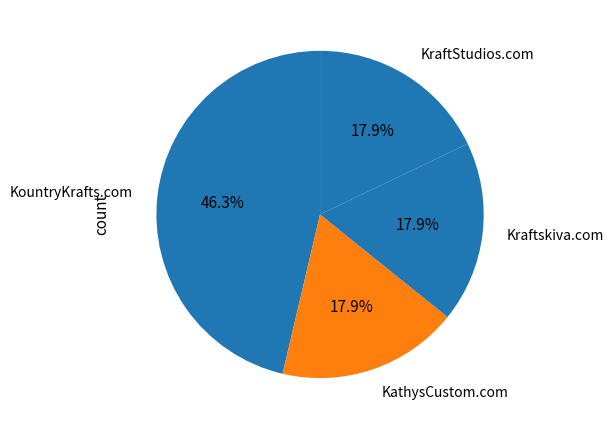

Which category has the biggest portion of the pie?

KountryKrafts.com